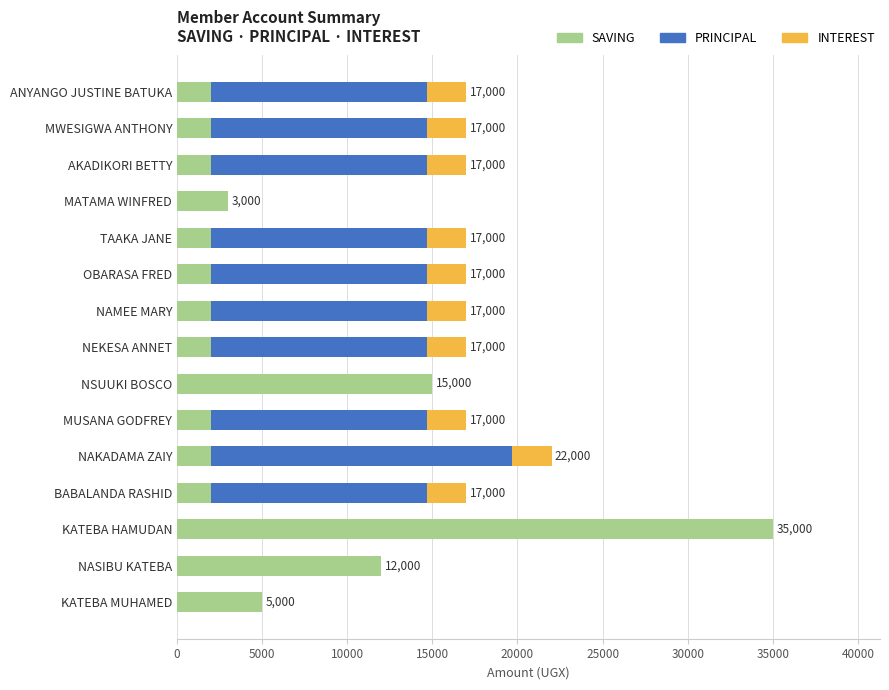

What is the highest value of the SAVING series?

35000